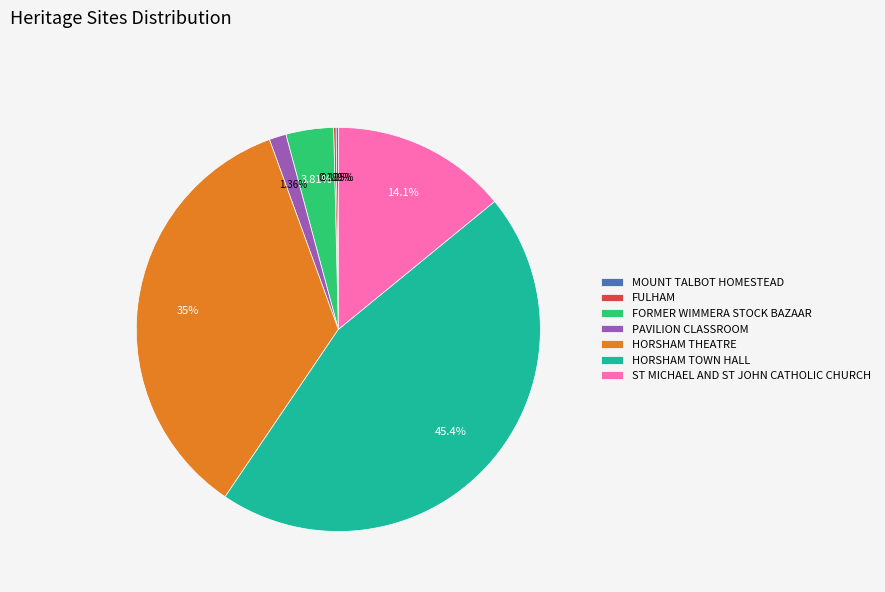

To the nearest percent, what portion does FORMER WIMMERA STOCK BAZAAR represent?

4%